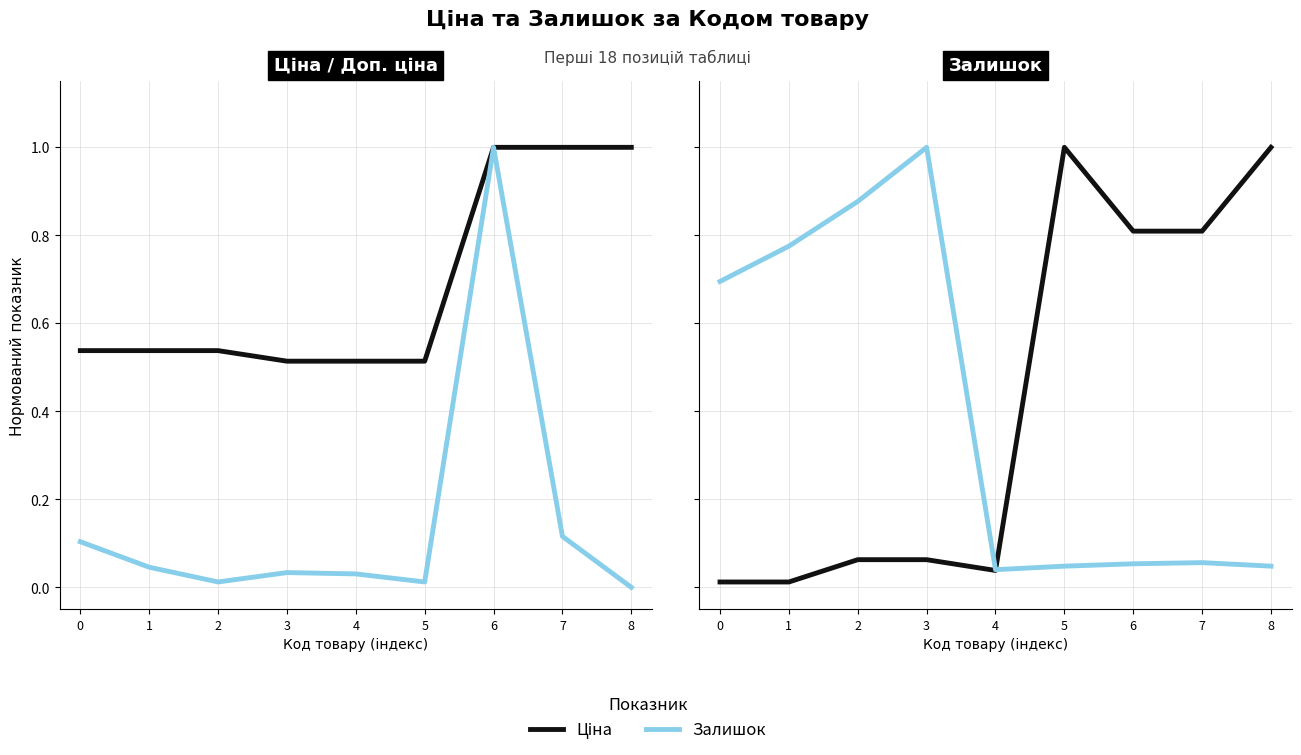

How many data points does each series have?

9